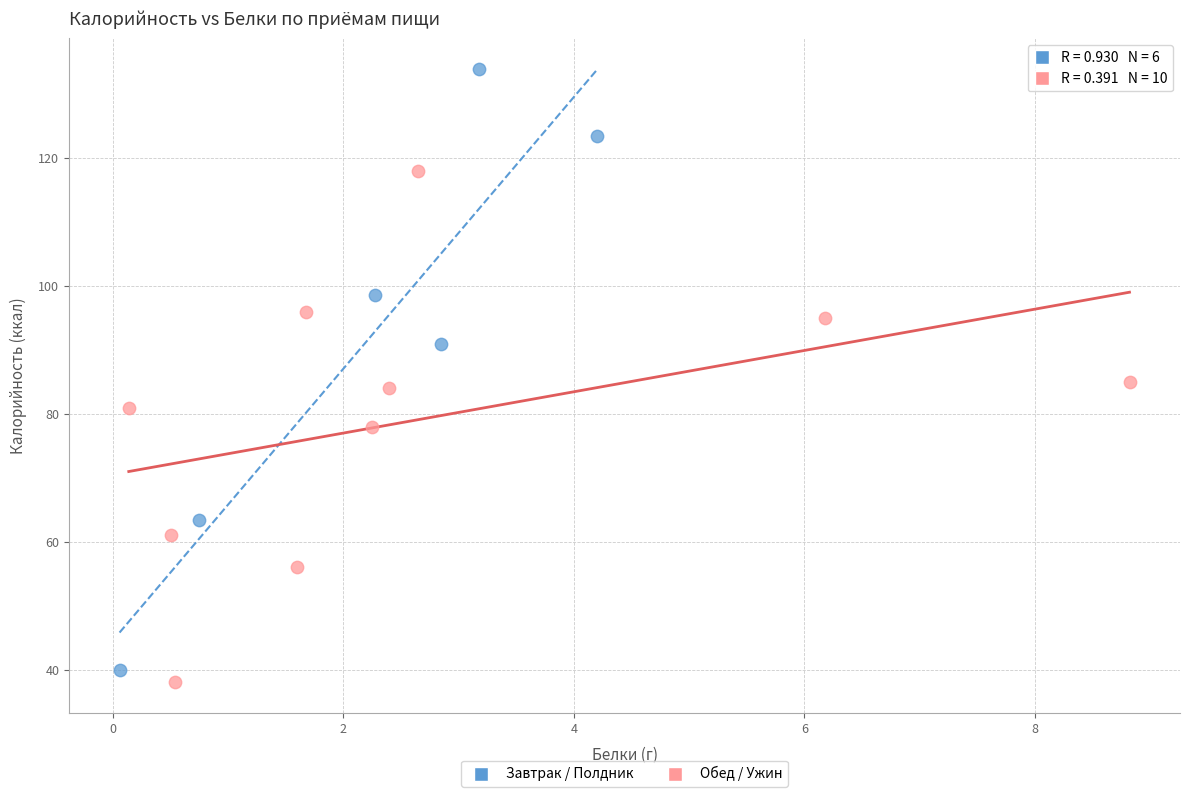

Which series has the largest Y range (max minus min)?

Завтрак / Полдник